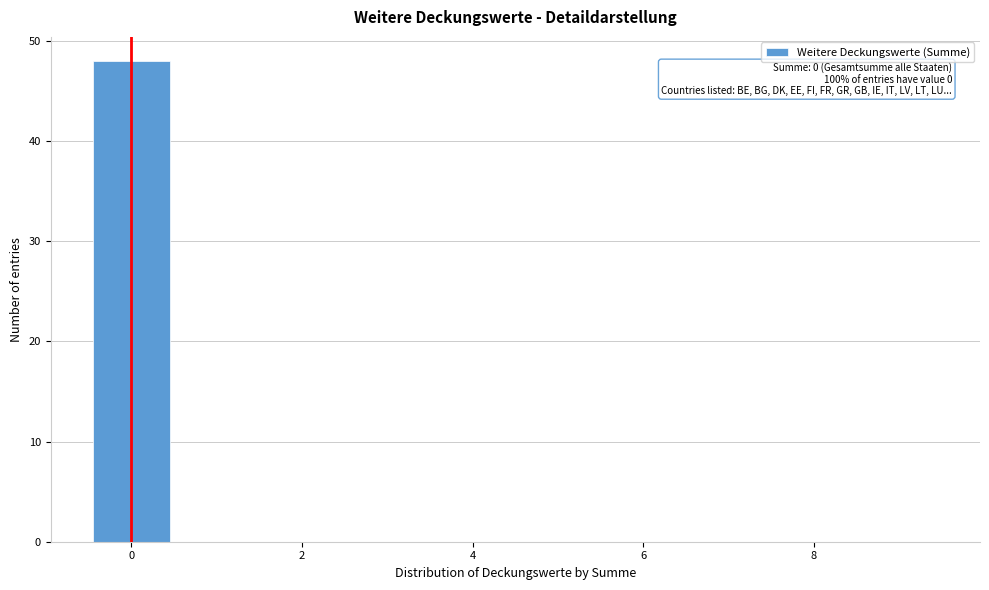

Which range on the x-axis has the tallest bar?

-0.5 to 0.5